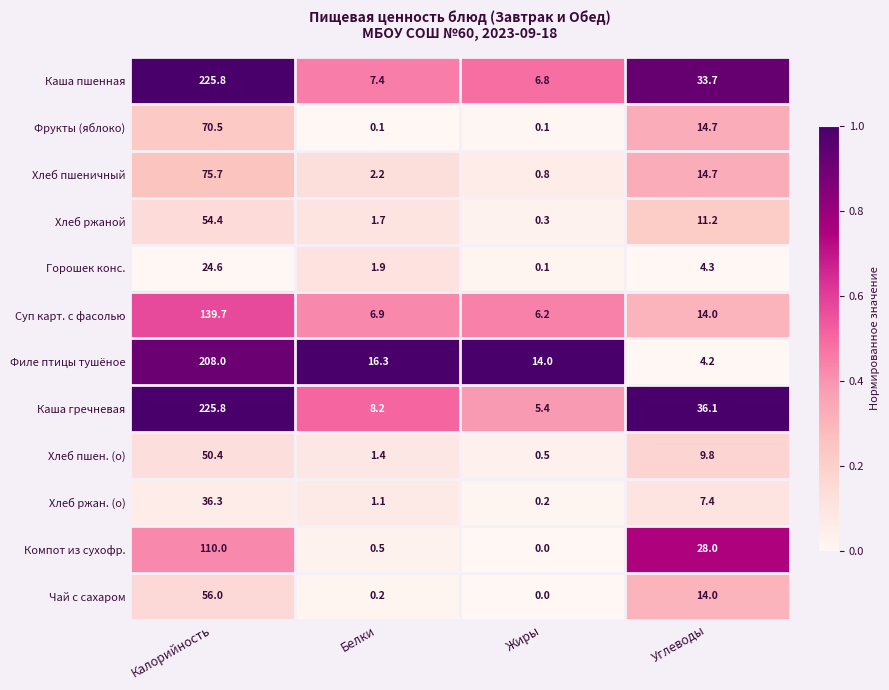

Which category has the highest value across all series?

Калорийность